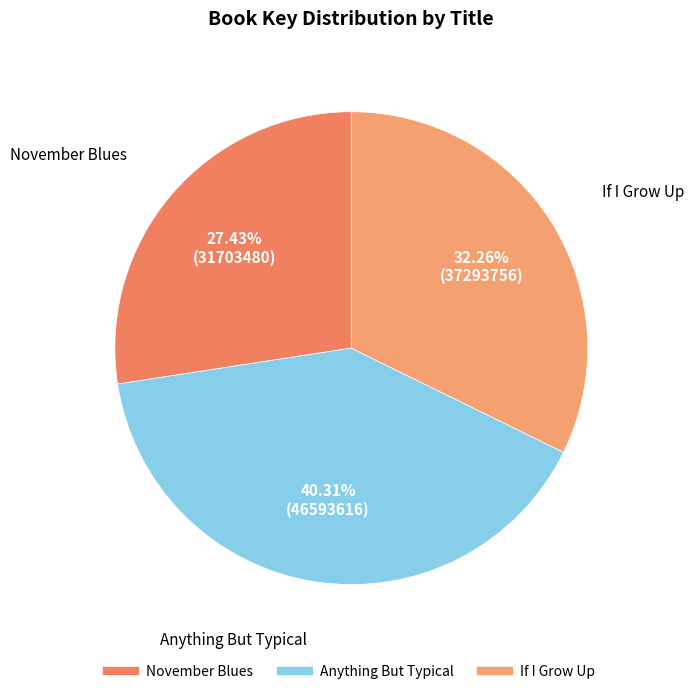

Combined, do If I Grow Up and November Blues account for over 50%?

Yes